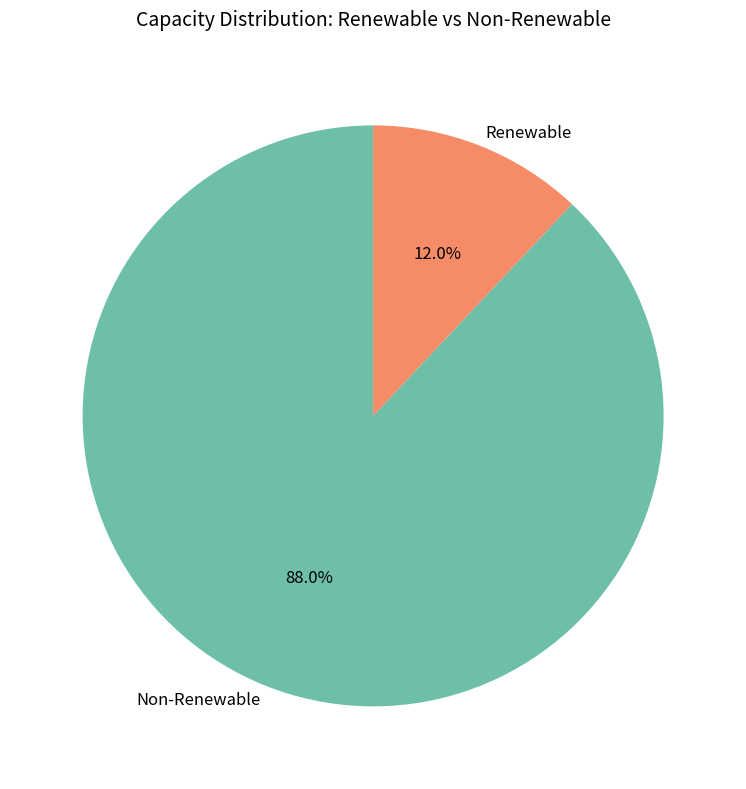

Which category has the biggest portion of the pie?

Non-Renewable